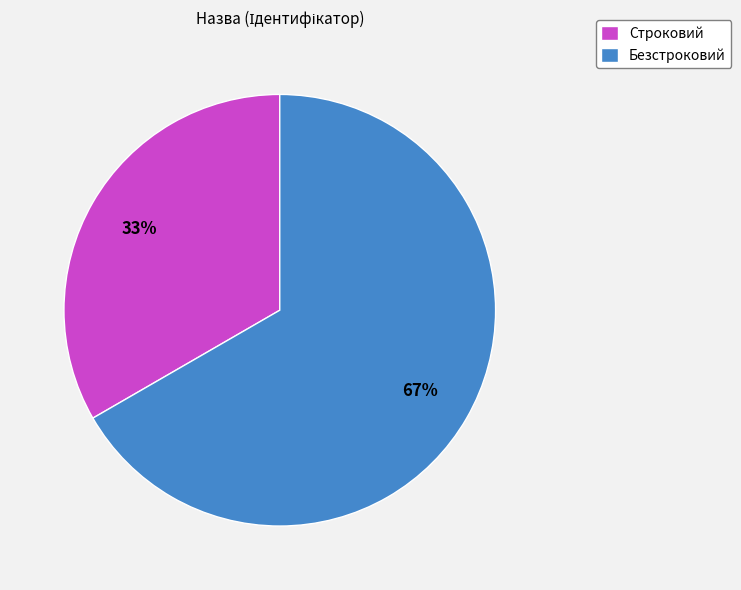

Rank the categories by value from lowest to highest.

Строковий, Безстроковий